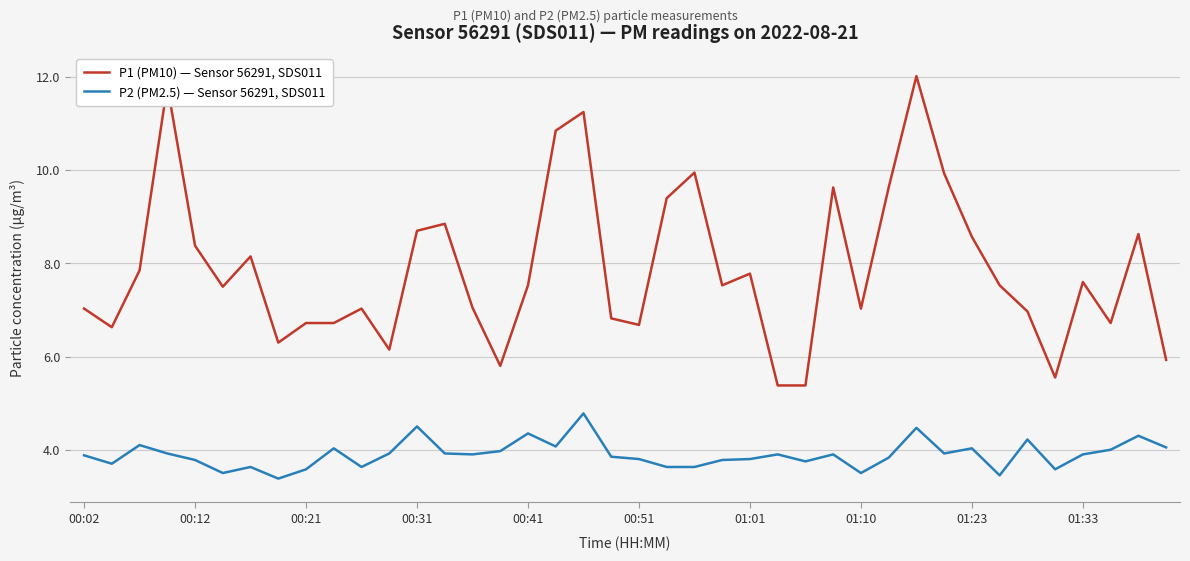

What is the difference between the maximum and minimum values in the P1 (PM10) — Sensor 56291, SDS011 series?

6.6